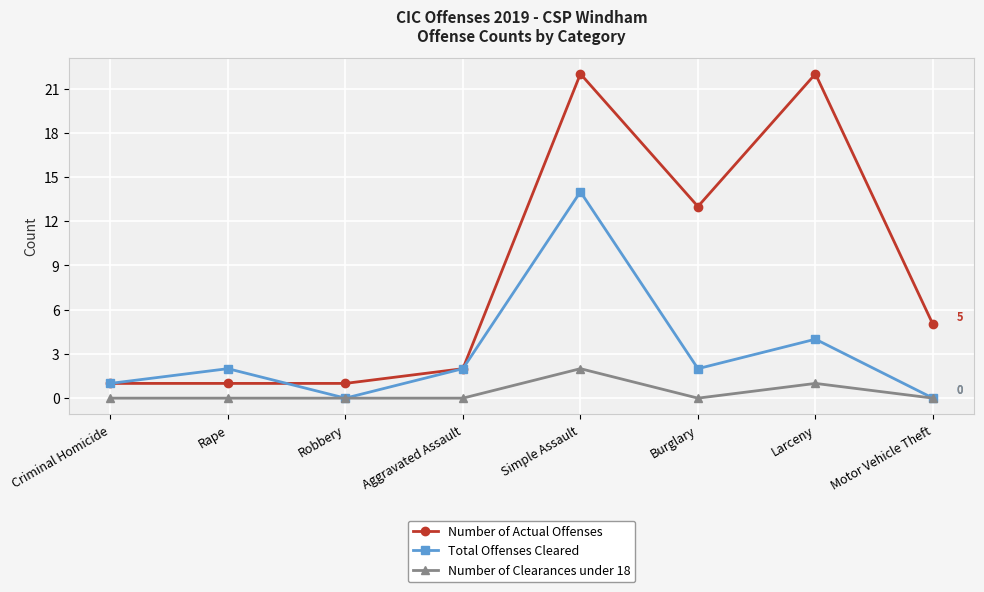

At which category does Total Offenses Cleared reach its first local valley?

Robbery